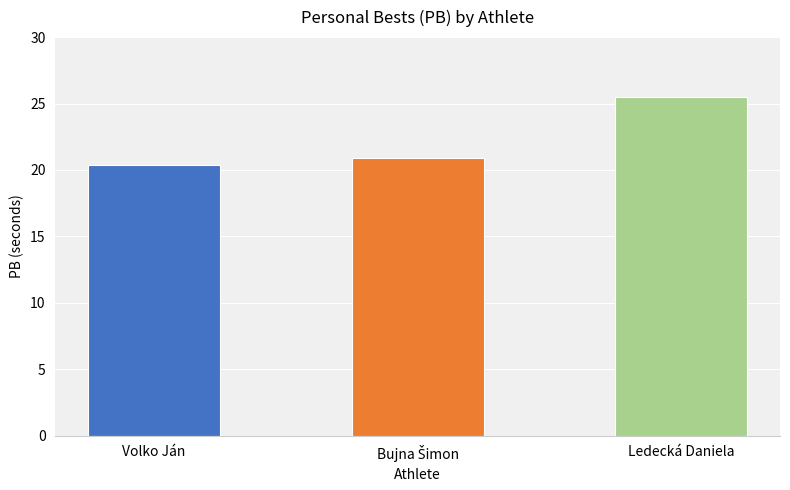

What is the maximum value shown in the chart?

25.5